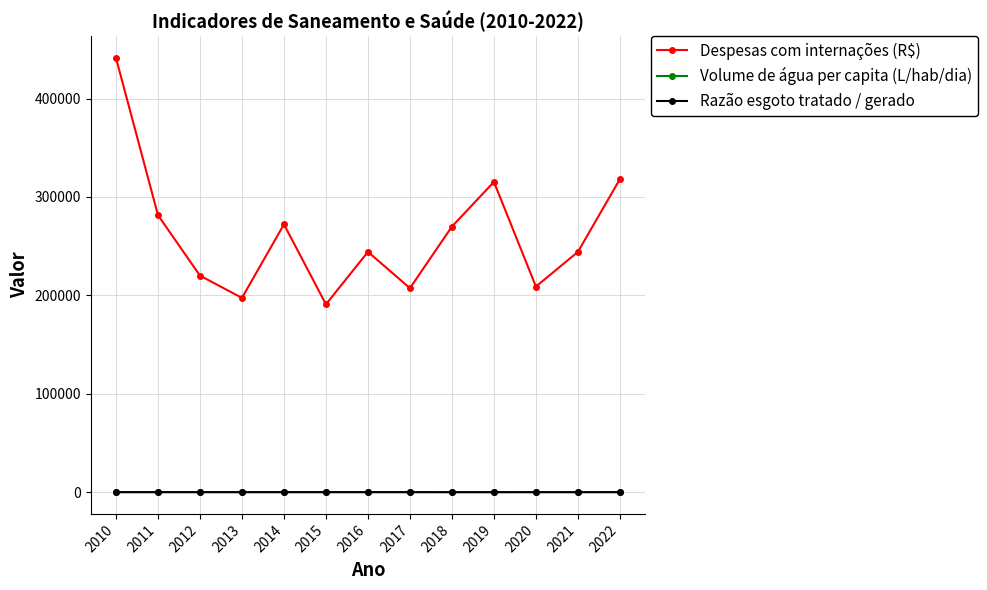

Between 2012 and 2022, which series saw the biggest shift?

Despesas com internações (R$)